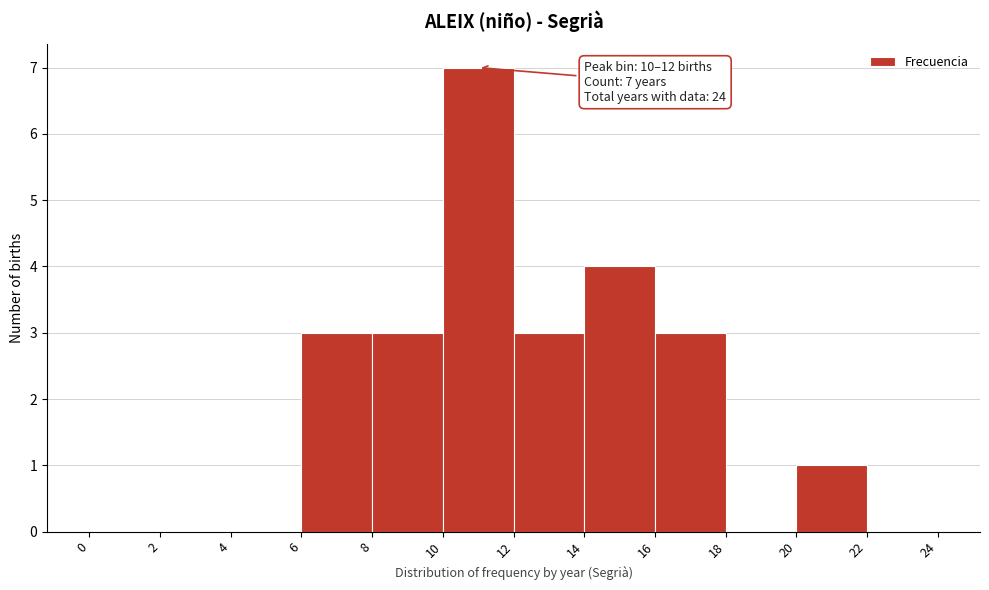

Over which range of the x-axis is the bar tallest?

10 to 12